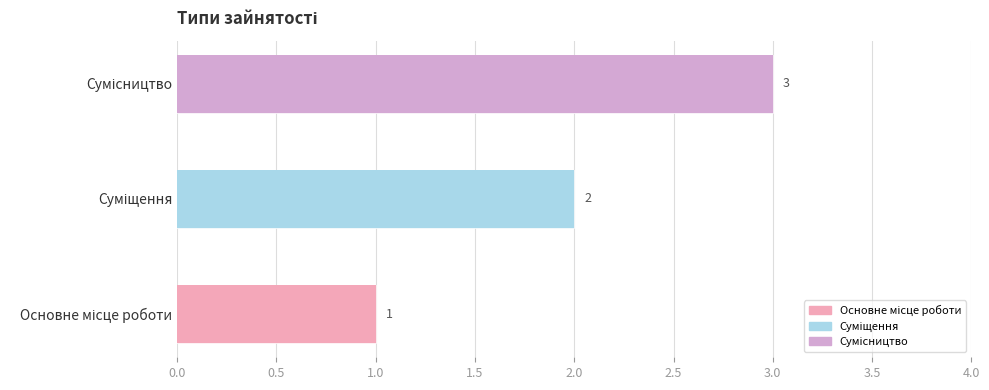

What position from the right is Основне місце роботи?

3